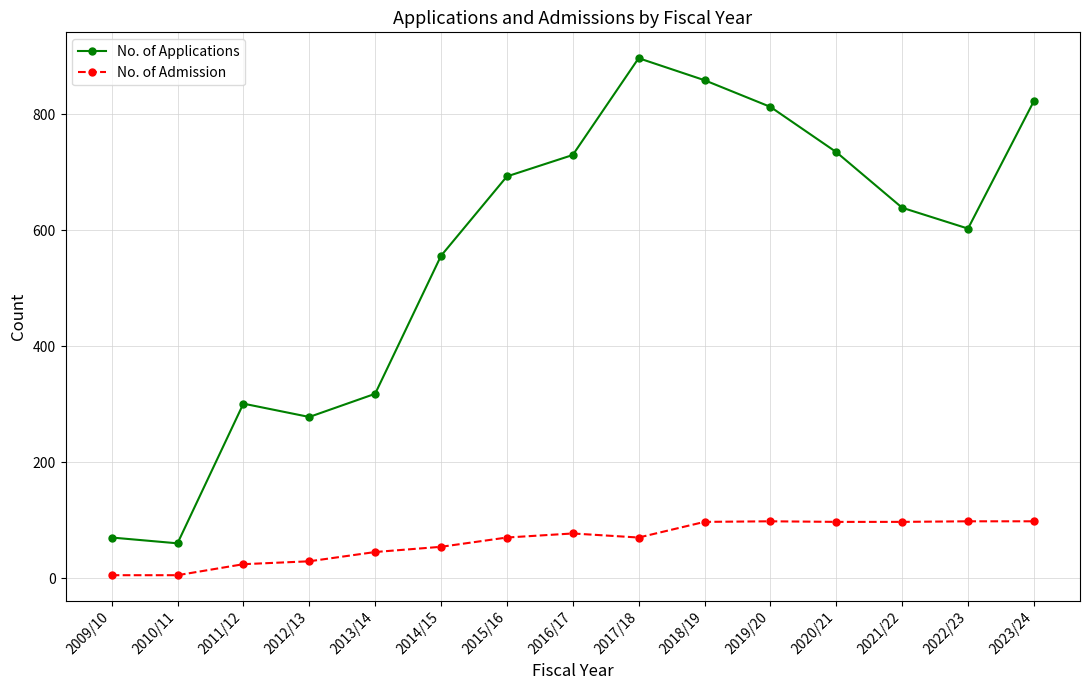

The No. of Applications series shows 324 at 2023/24. True or false?

False